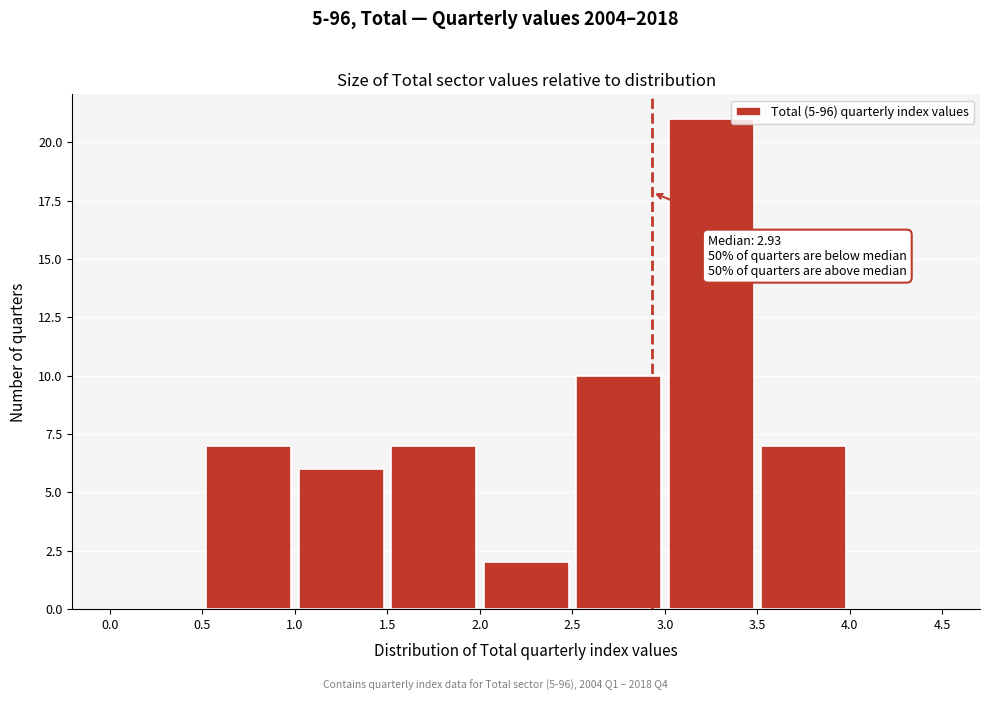

Over which range of the x-axis is the bar tallest?

3.0 to 3.5